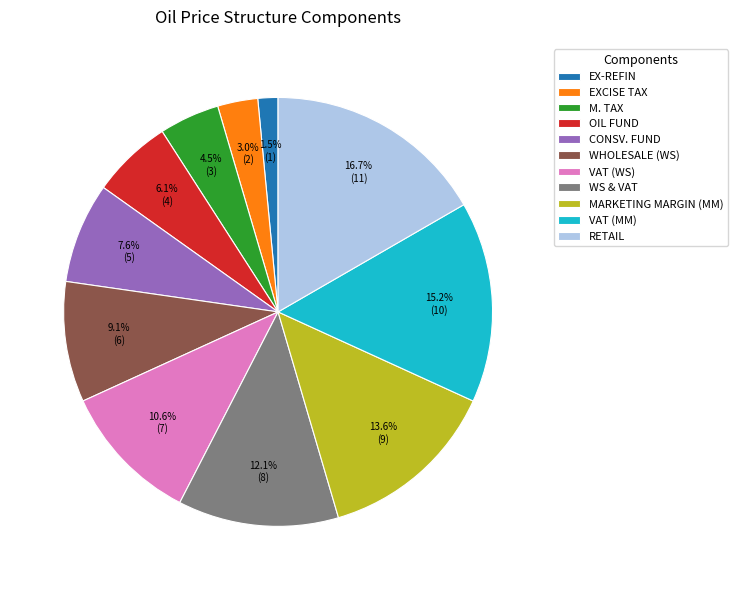

True or false: VAT (WS) accounts for 11% of the total.

True